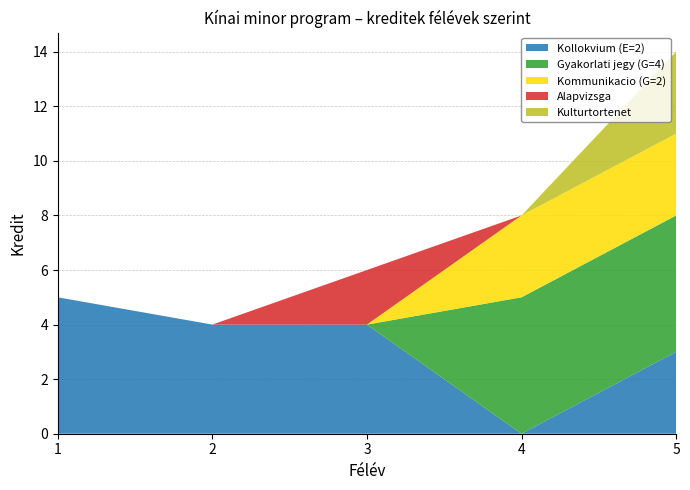

Reading left to right, list all the values displayed in this chart.

Kollokvium (E=2): 5	4	4	0	3
Gyakorlati jegy (G=4): 0	0	0	5	5
Kommunikacio (G=2): 0	0	0	3	3
Alapvizsga: 0	0	2	0	0
Kulturtortenet: 0	0	0	0	3